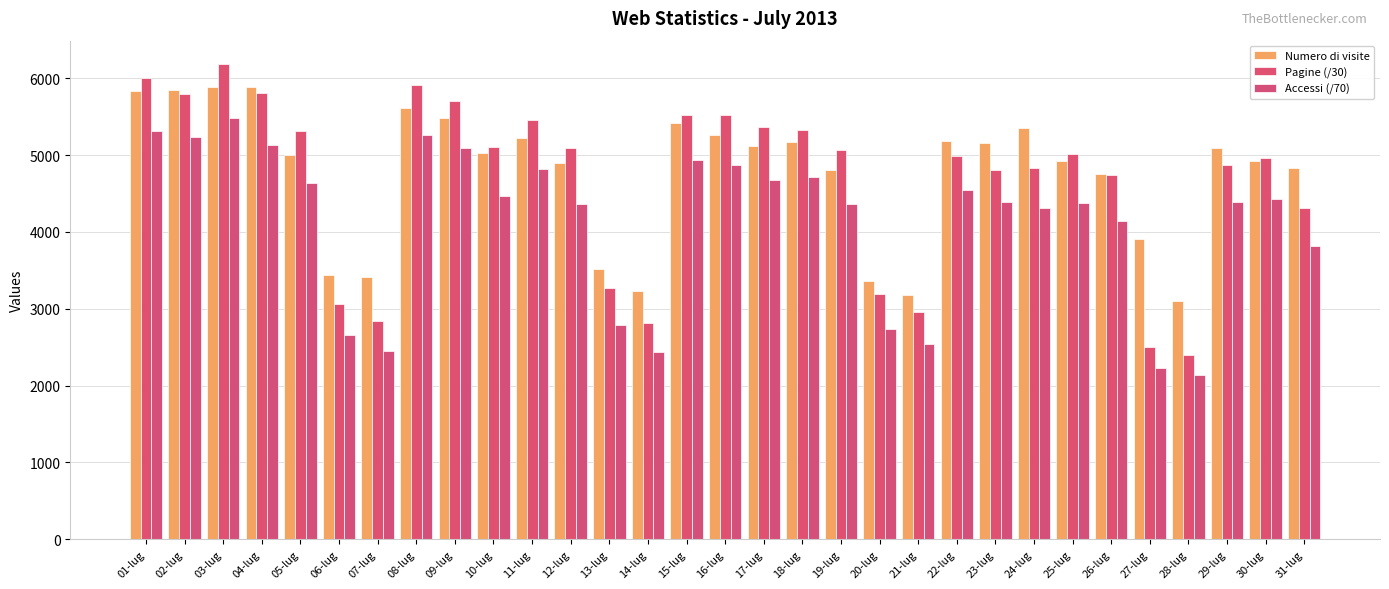

Reading left to right, transcribe all the data shown in this chart.

Numero di visite: 5839.0	5841.0	5889.0	5882.0	5004.0	3433.0	3419.0	5608.0	5484.0	5033.0	5228.0	4897.0	3512.0	3234.0	5422.0	5267.0	5113.0	5174.0	4806.0	3365.0	3177.0	5190.0	5162.0	5356.0	4922.0	4753.0	3904.0	3099.0	5086.0	4926.0	4837.0
Pagine (/30): 6001.2	5796.6	6180.6	5812.6	5317.2	3066.1	2836.4	5916.2	5706.8	5099.1	5452.0	5094.3	3268.4	2814.5	5523.3	5524.9	5369.9	5320.9	5064.4	3188.1	2954.6	4985.6	4802.6	4829.0	5018.8	4742.0	2501.5	2400.9	4874.1	4960.1	4311.6
Accessi (/70): 5314.1	5229.6	5485.6	5135.7	4640.1	2661.9	2452.3	5267.6	5098.2	4462.4	4822.0	4358.6	2786.7	2432.1	4935.7	4871.5	4677.6	4720.4	4366.9	2731.2	2546.1	4548.2	4386.5	4311.6	4373.7	4148.3	2235.0	2131.2	4395.5	4428.5	3819.9